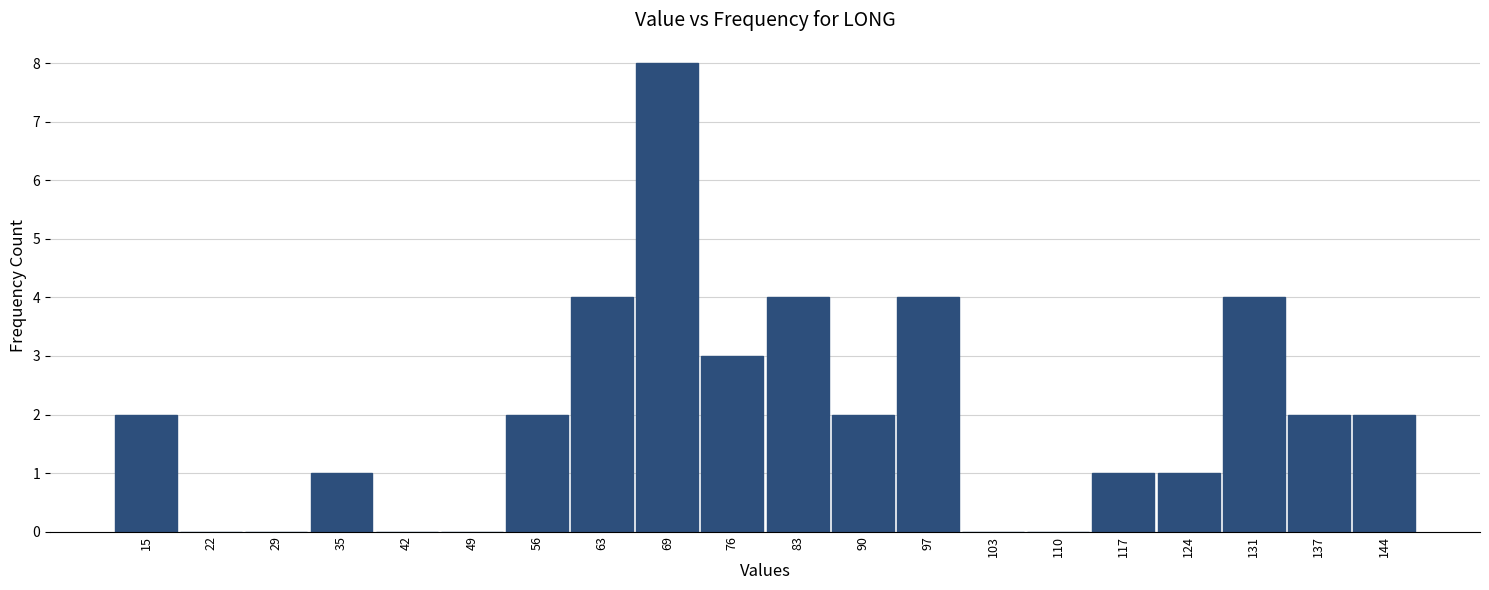

Reading left to right, list every bar in this chart as the range it spans on the x-axis followed by its height. Neither the bar edges nor the heights are printed on the chart, so give them approximately, as read against the axes.

12 to 18: 2
18 to 25: 0
25 to 32: 0
32 to 39: 1
39 to 46: 0
46 to 52: 0
52 to 59: 2
59 to 66: 4
66 to 73: 8
73 to 80: 3
80 to 86: 4
86 to 93: 2
93 to 100: 4
100 to 107: 0
107 to 114: 0
114 to 120: 1
120 to 127: 1
127 to 134: 4
134 to 141: 2
141 to 148: 2